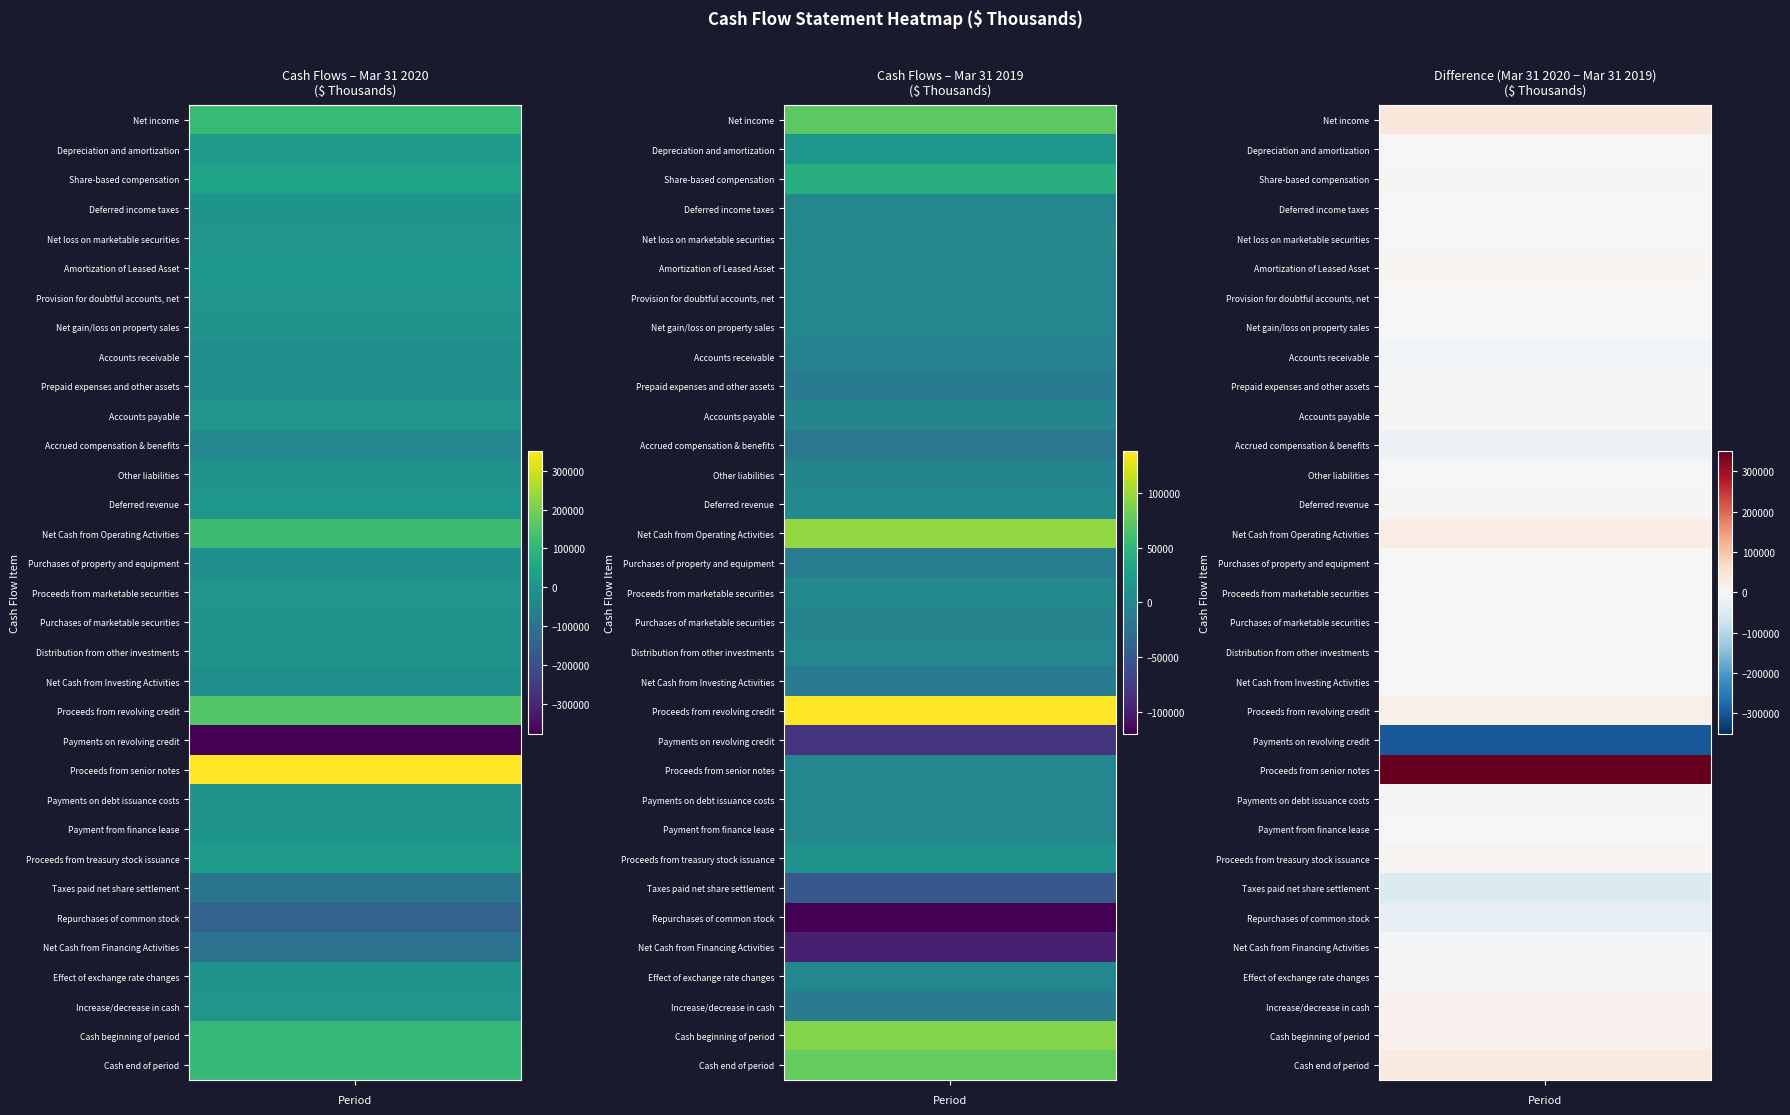

Is the value of Payments on revolving credit at 0 greater than the value of Taxes paid net share settlement at 0?

No